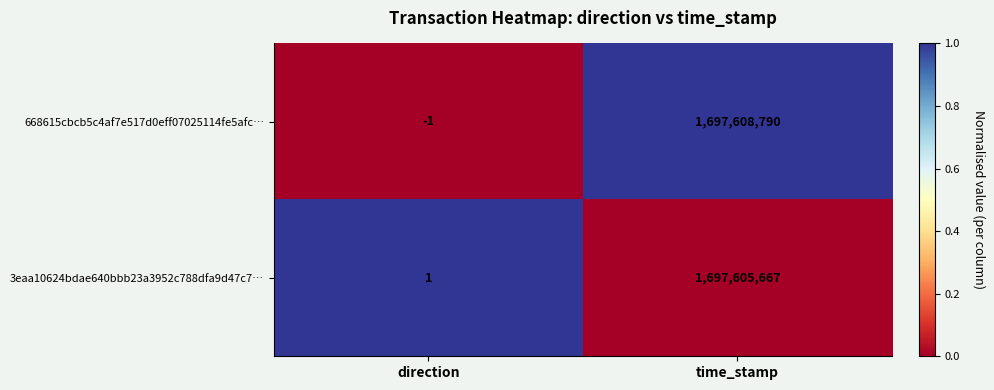

The 3eaa10624bdae640bbb23a3952c788dfa9d47c7… series shows 0 at direction. True or false?

False